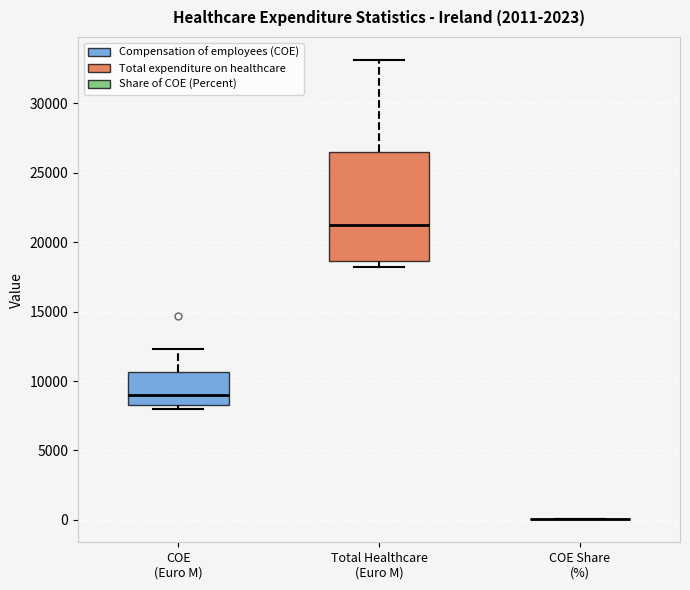

Reading left to right, transcribe this box plot: for each box, give where its median line is, the range the box spans, and where its two whiskers end, as read against the y-axis. The values are not printed on the chart, so give them approximately, as read against the axis.

COE (Euro M): median 9000, box 8500 to 10500, whiskers 8000 to 12500
Total Healthcare (Euro M): median 21000, box 18500 to 26500, whiskers 18000 to 33000
COE Share (%): box collapsed to a line at 0, whiskers 0 to 0